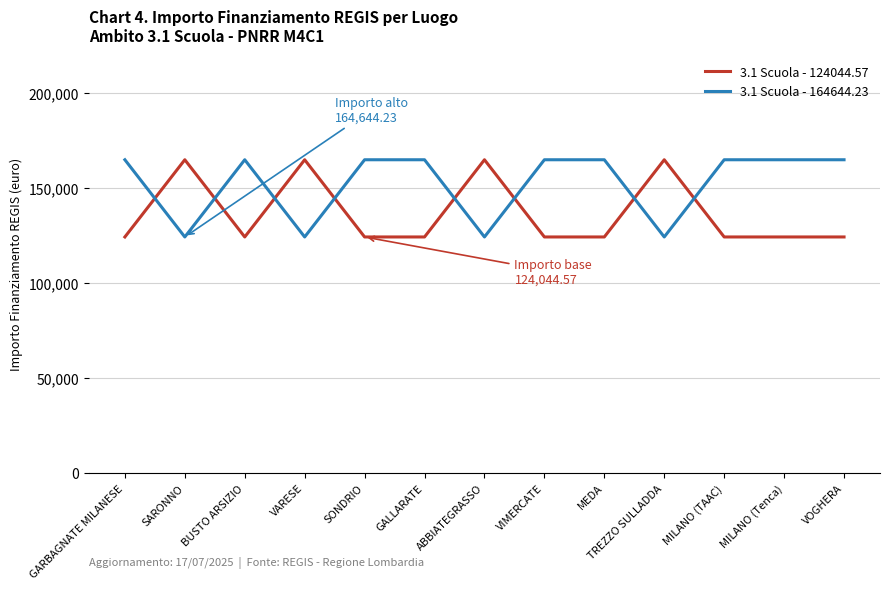

At how many categories does at least one series exceed 128356?

13